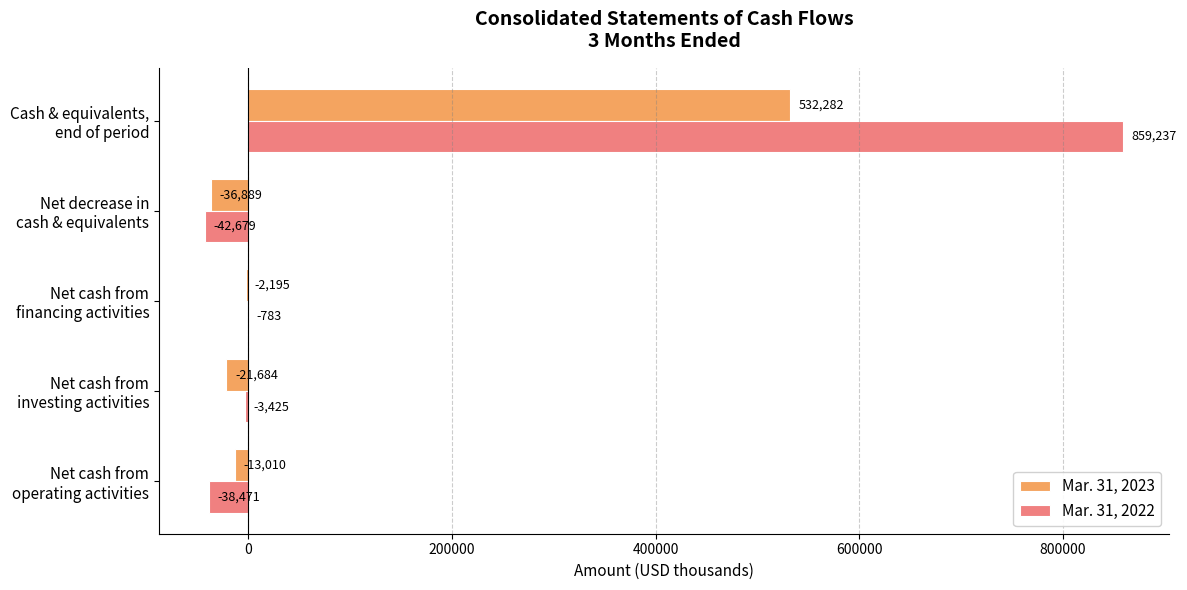

Which series has the largest total across all categories?

Mar. 31, 2022